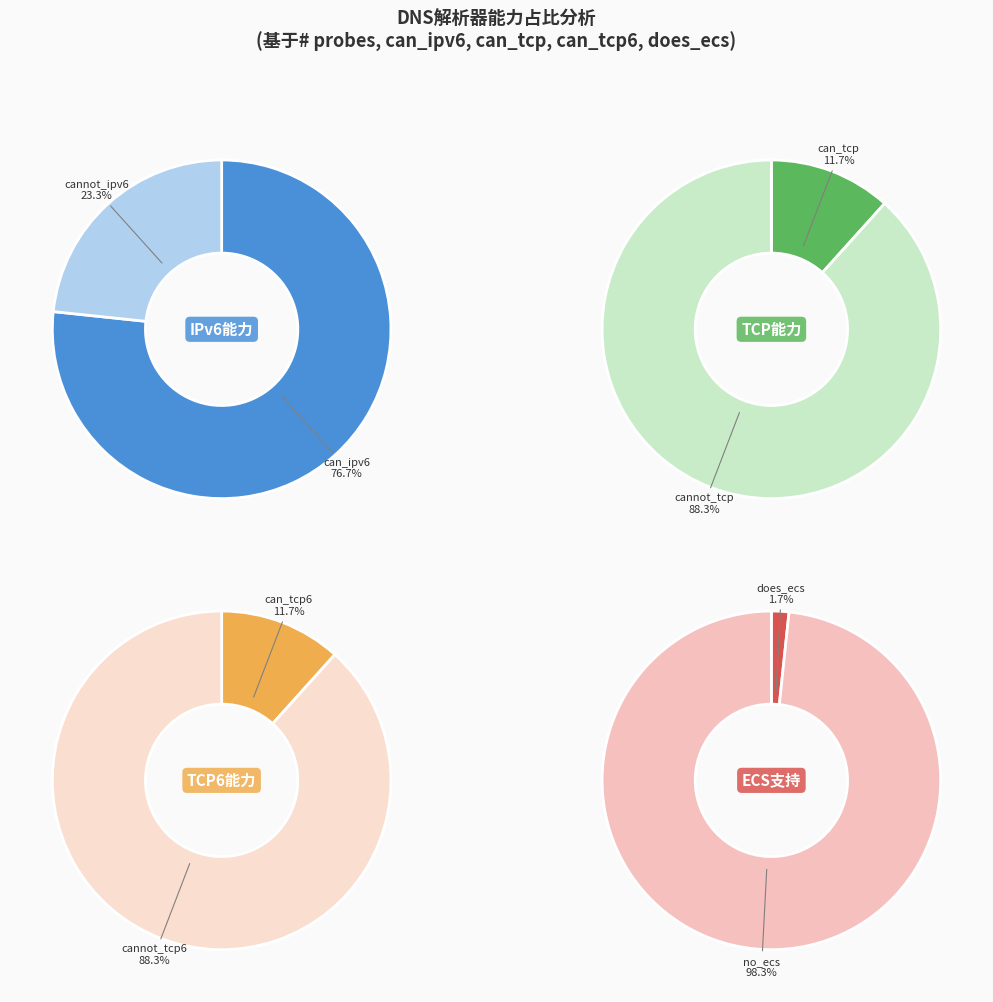

Do 24 and can_tcp6 together represent more than half of the pie?

No